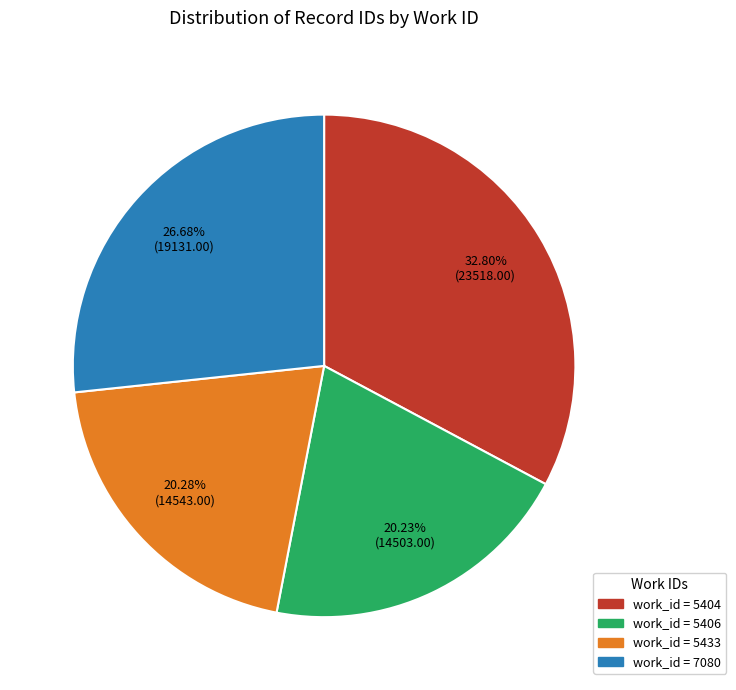

Is there any slice that represents more than half of the pie?

No